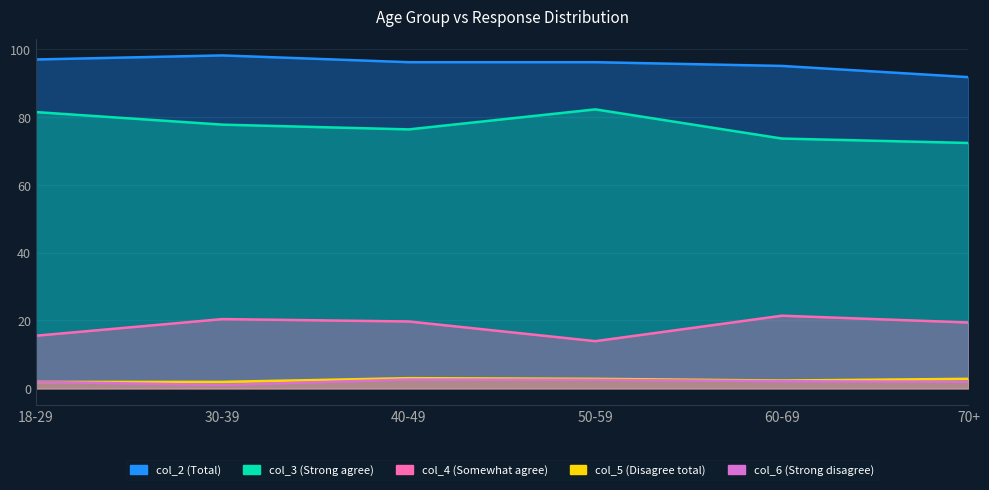

Reading left to right, extract all data points from this chart.

col_2 (Total): 96.9	98.1	96.1	96.1	95.0	91.7
col_3 (Strong agree): 81.4	77.7	76.3	82.2	73.6	72.3
col_4 (Somewhat agree): 15.5	20.4	19.7	13.9	21.4	19.4
col_5 (Disagree total): 1.9	1.9	3.0	2.8	2.3	2.8
col_6 (Strong disagree): 1.9	1.0	2.6	2.5	2.1	1.9